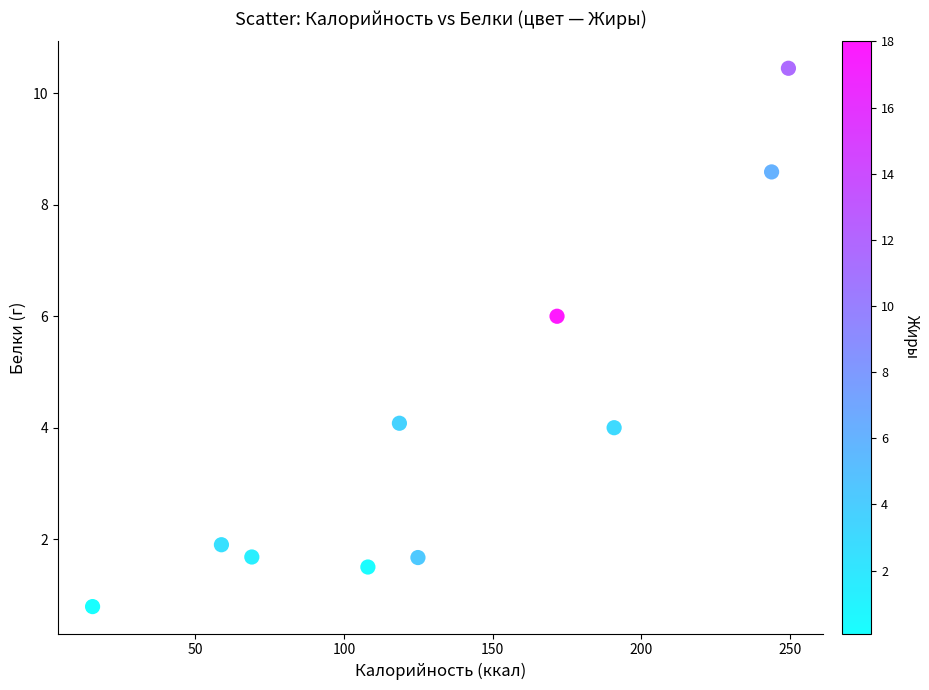

What is the average X value?

135.0